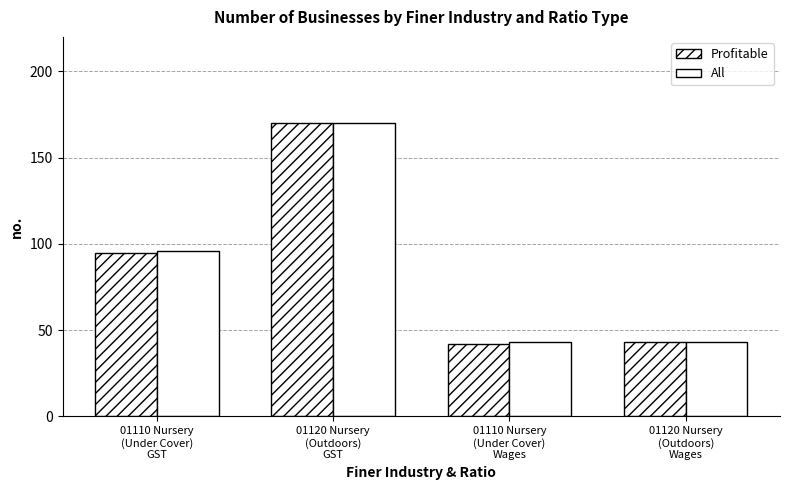

What is the sum of the All values at 01120 Nursery
(Outdoors)
GST and 01110 Nursery
(Under Cover)
Wages?

213